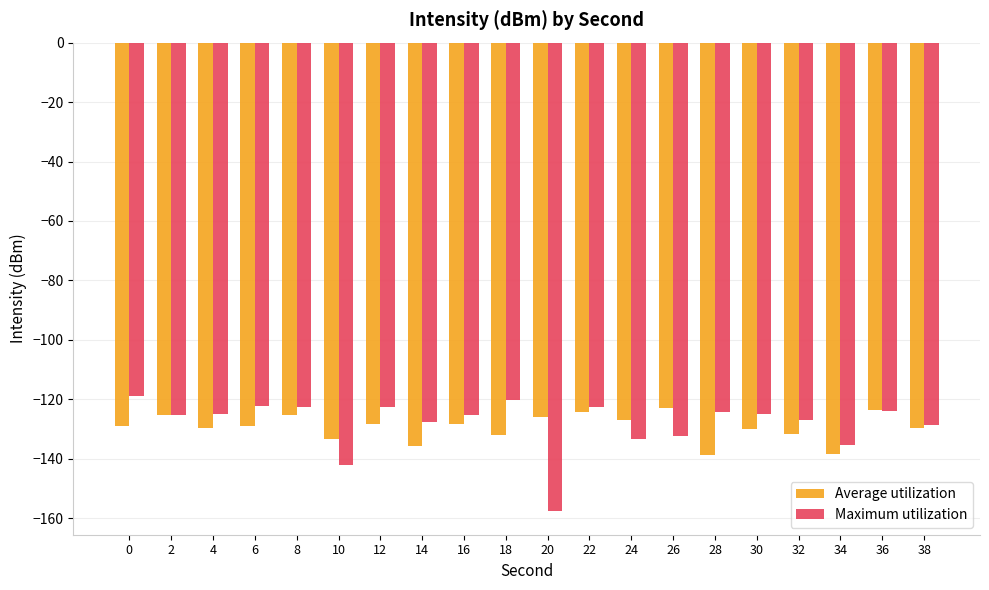

Between 16 and 32, which series saw the biggest shift?

Average utilization